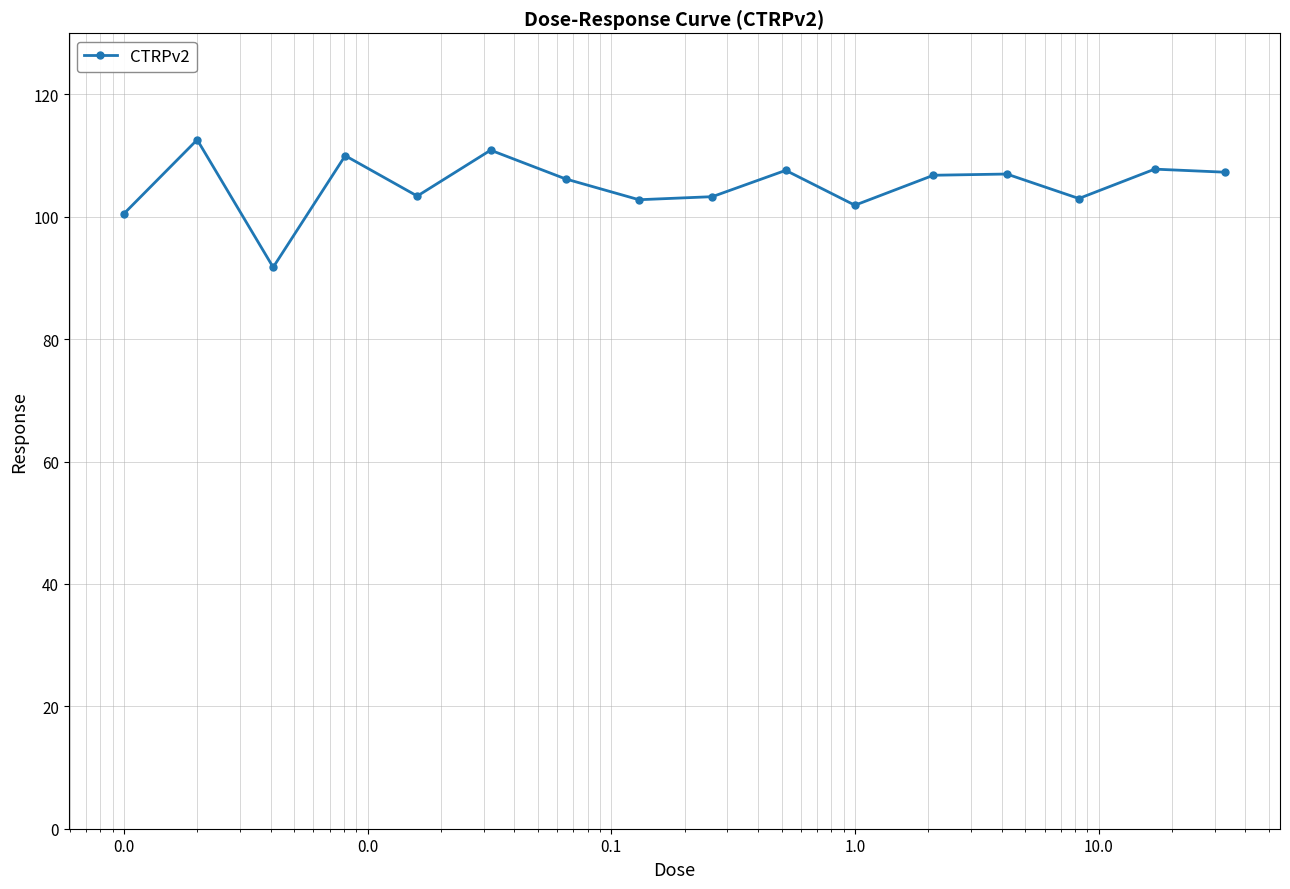

What is the smallest value displayed?

91.8